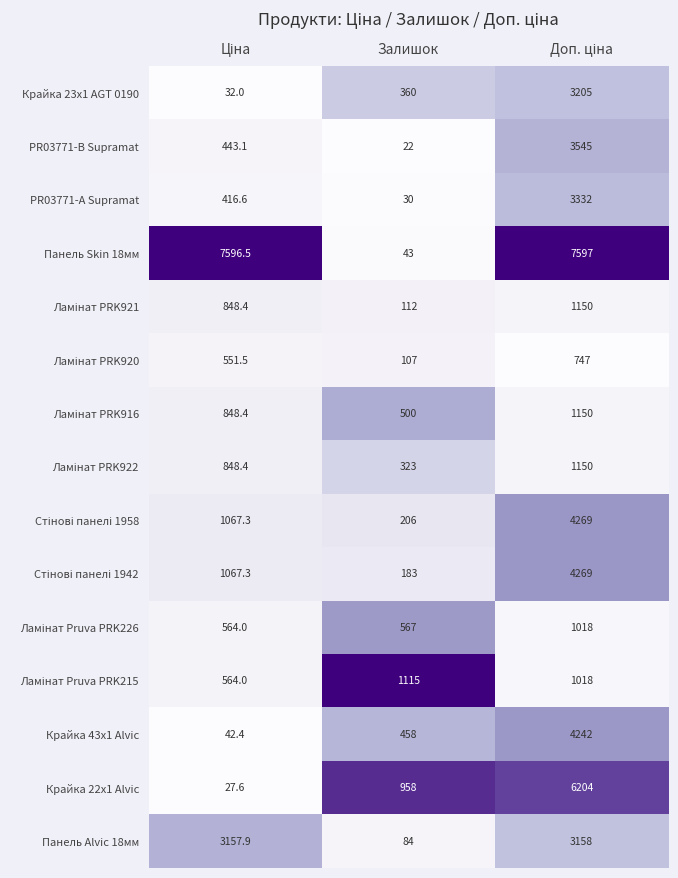

At how many categories does at least one series exceed 800?

3